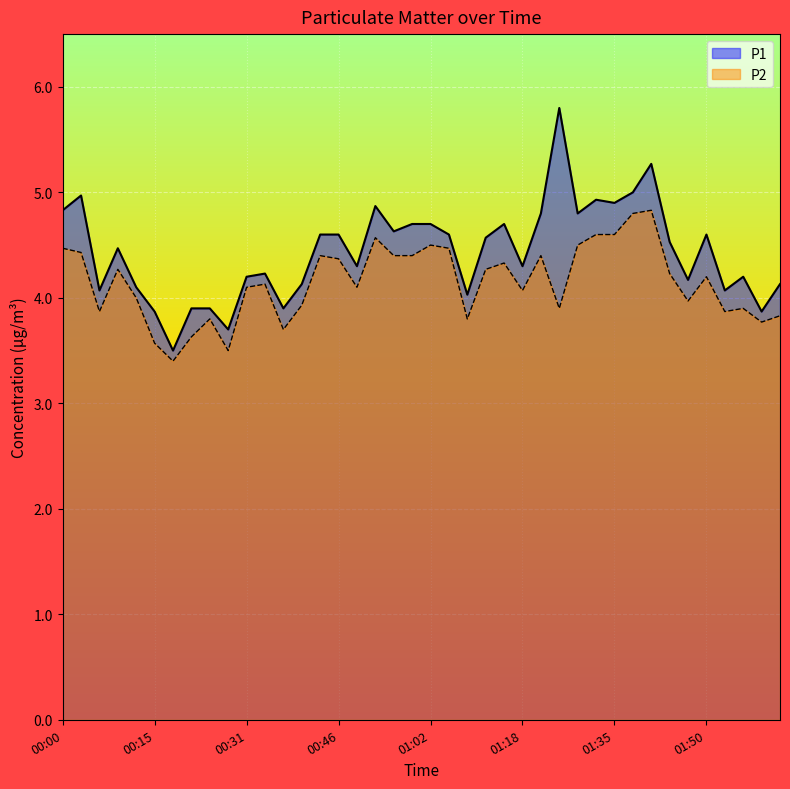

True or false: P1 and P2 intersect in this chart.

False